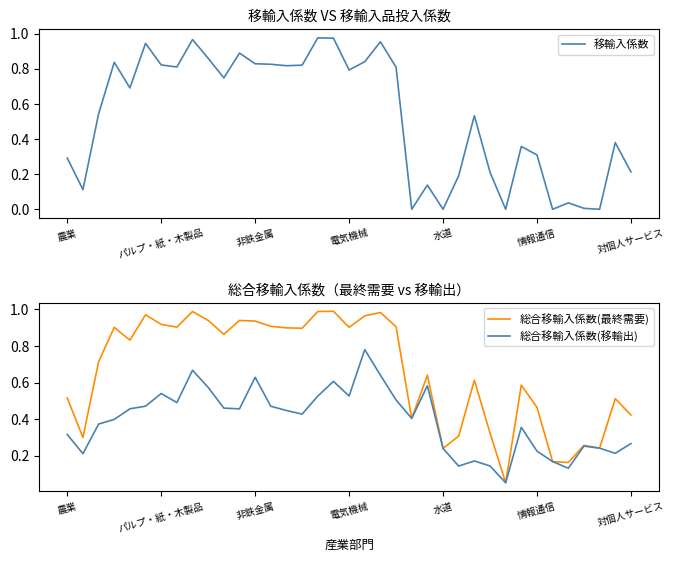

How many distinct data groups are displayed?

3